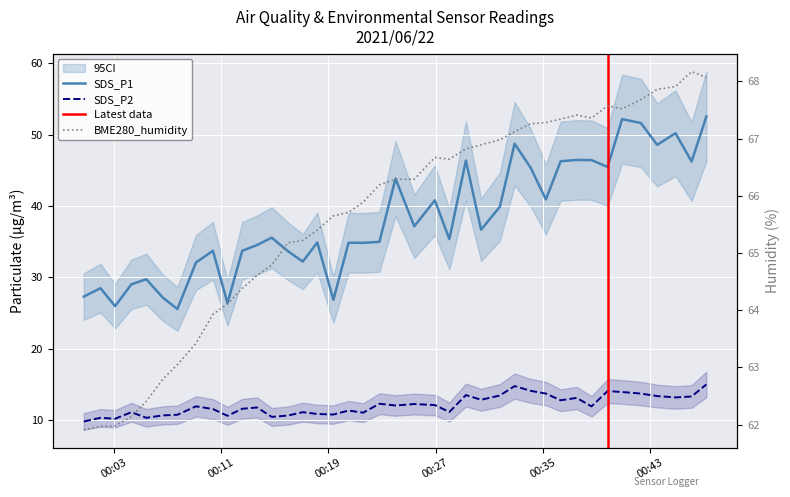

What is the highest value of the BME280_humidity series?

68.2